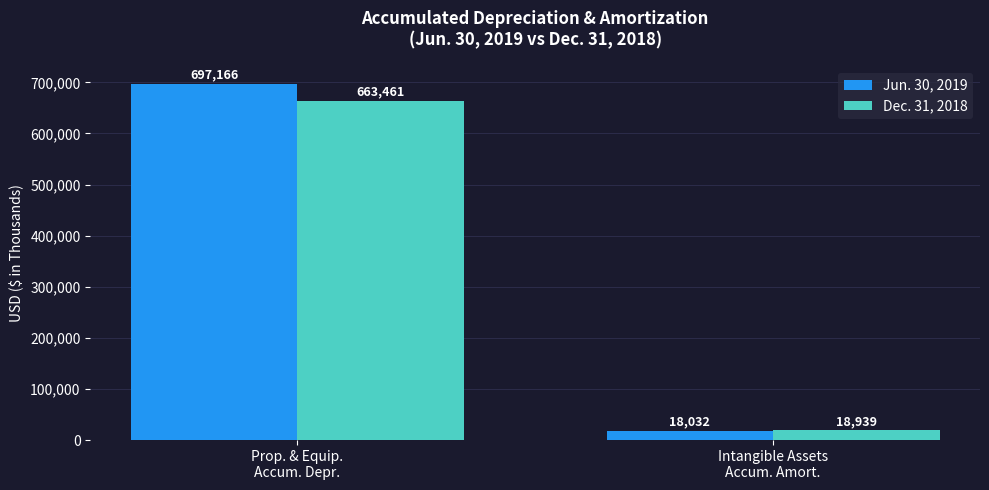

The value of Dec. 31, 2018 at Prop. & Equip.
Accum. Depr. is 1163988. True or false?

False